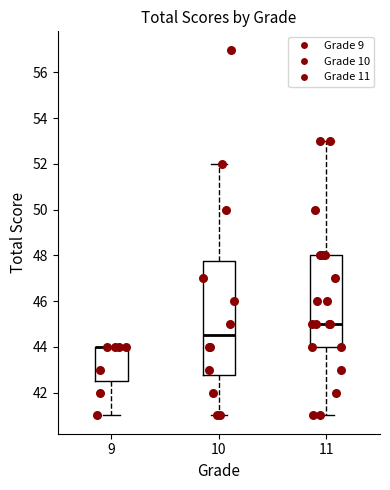

Where does the lower whisker of the box at x = 9 end on the y-axis? The values are not printed on the chart, so give them approximately, as read against the axis.

41.0